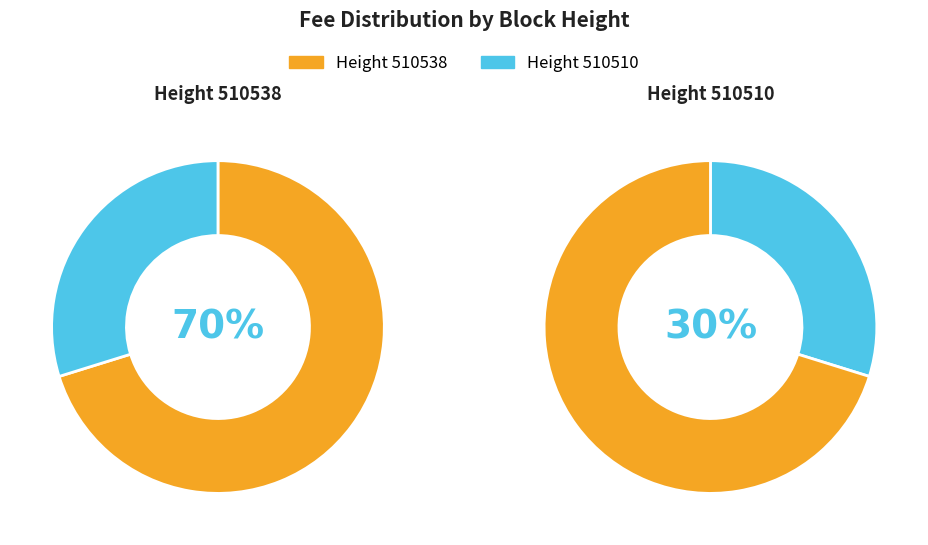

Which category has the biggest portion of the pie?

510538